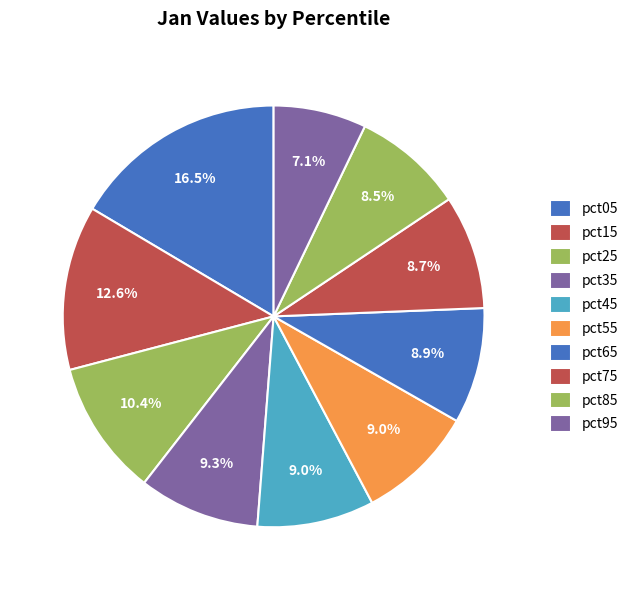

Do pct35 and pct75 together represent more than half of the pie?

No